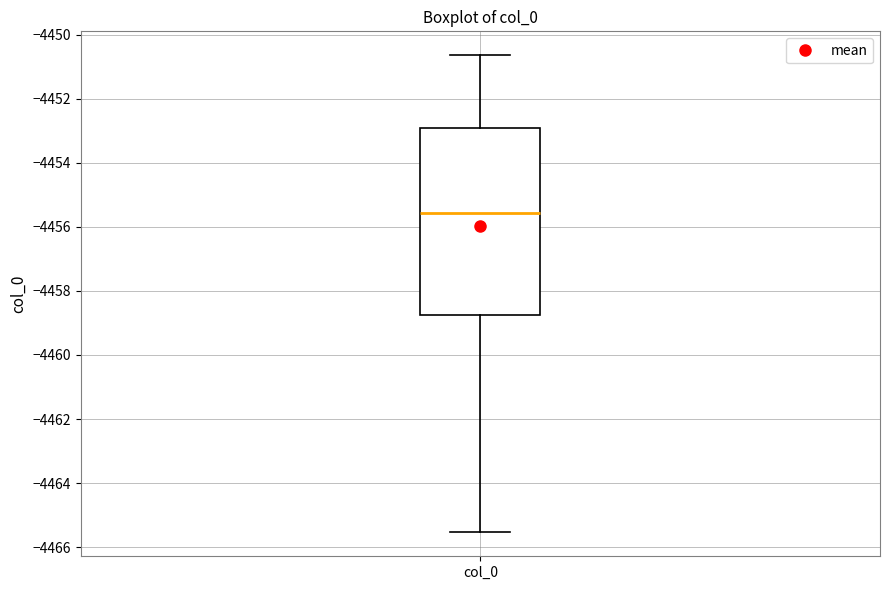

Where is the upper edge of the box for col_0 on the y-axis? The values are not printed on the chart, so give them approximately, as read against the axis.

-4453.0